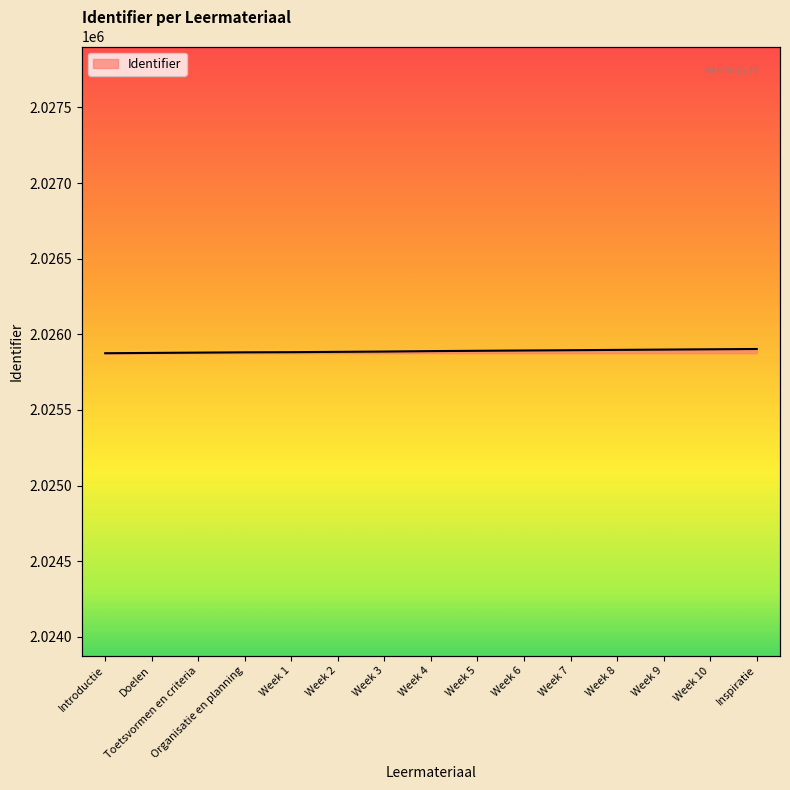

What is the change in value from Week 1 to Week 3?

+4